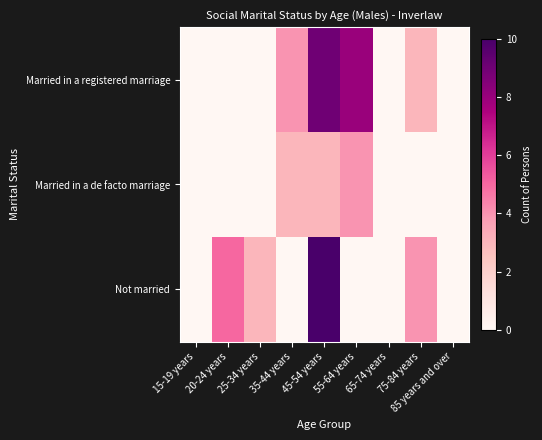

Which has a higher value, 85 years and over or 20-24 years?

85 years and over